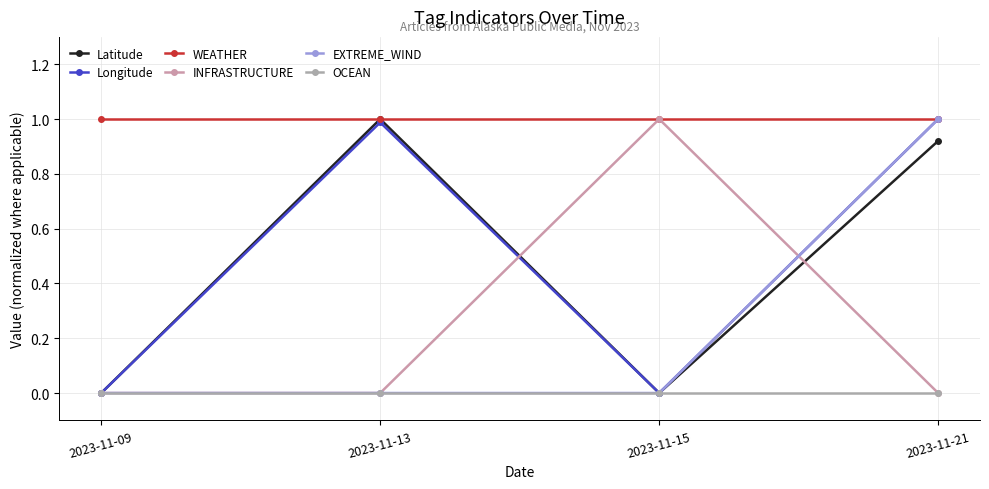

Rank the series at 2023-11-09 from lowest to highest value.

Latitude, Longitude, INFRASTRUCTURE, EXTREME_WIND, OCEAN, WEATHER